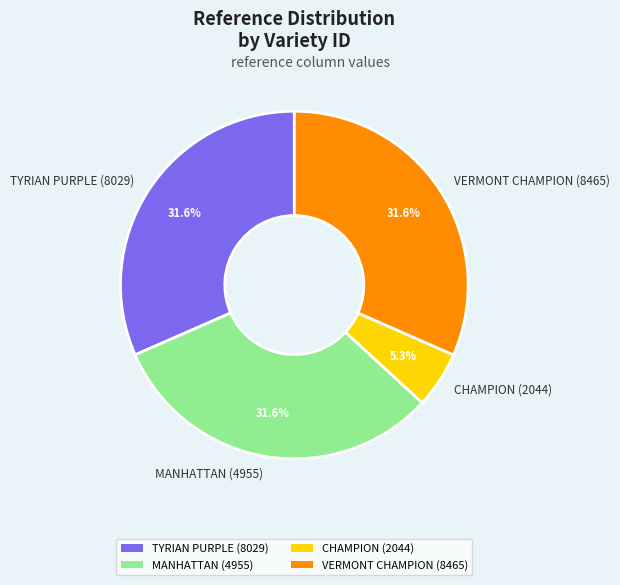

To the nearest percent, what is the combined percentage of TYRIAN PURPLE (8029) and CHAMPION (2044)?

37%